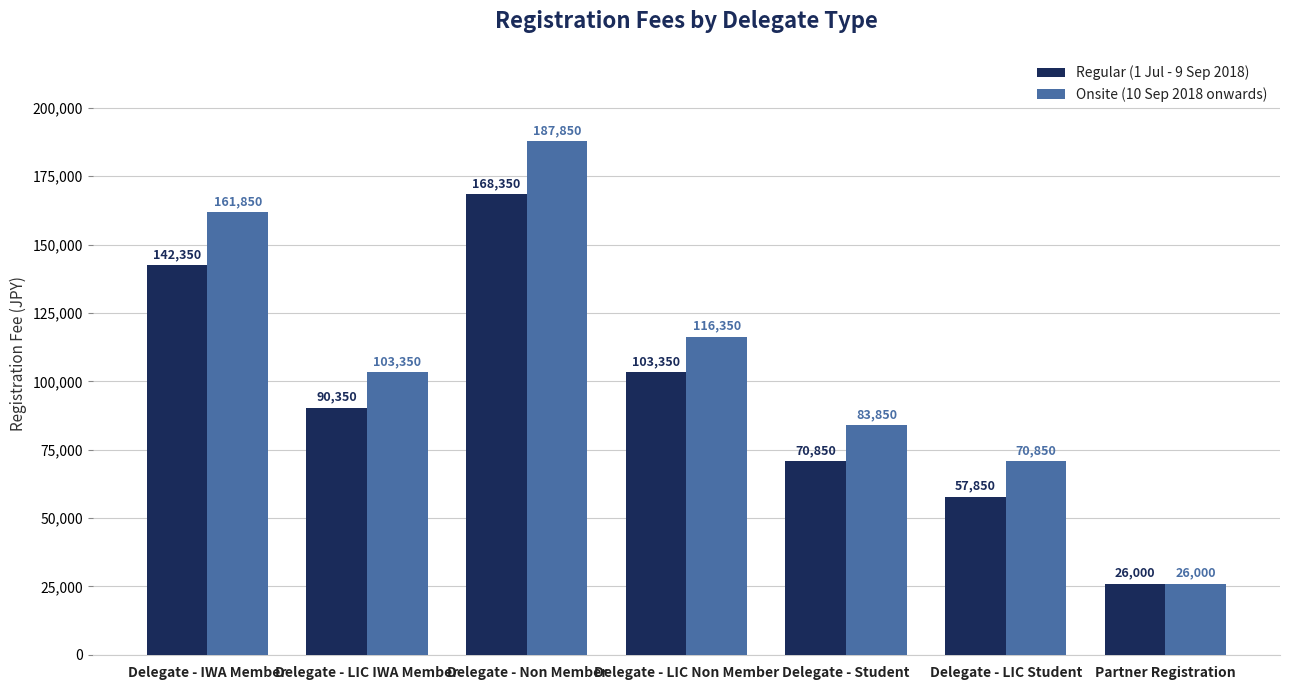

The Onsite (10 Sep 2018 onwards) series shows 187850 at Delegate - Non Member. True or false?

True